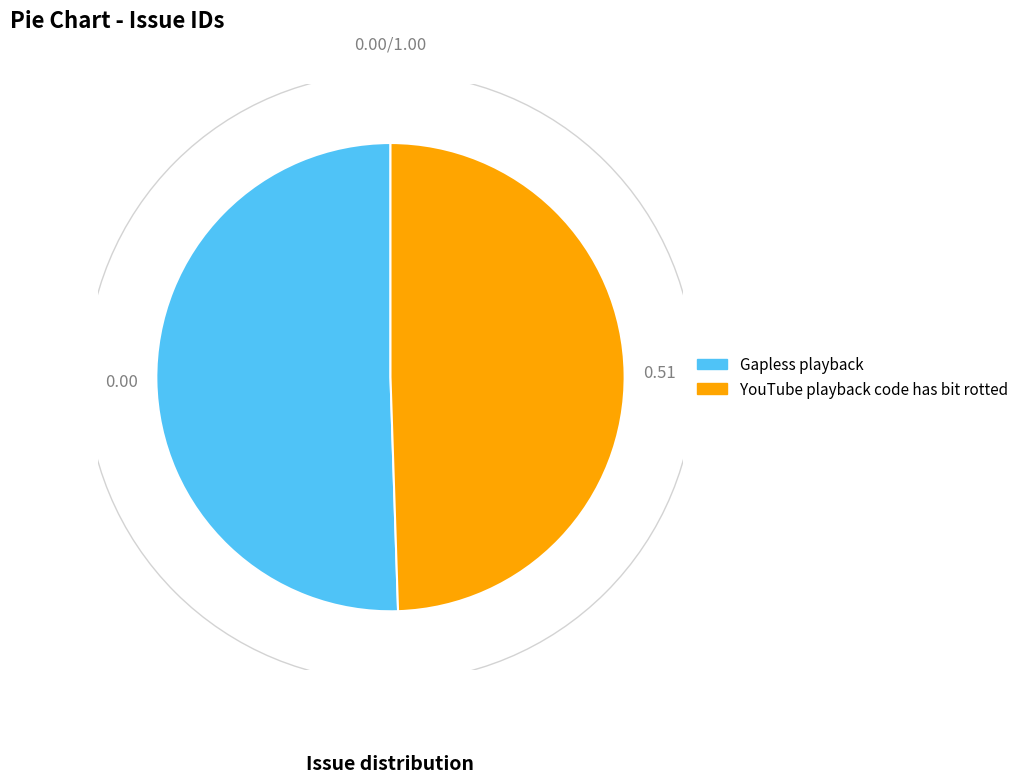

Which category has the smallest portion of the pie?

YouTube playback code has bit rotted